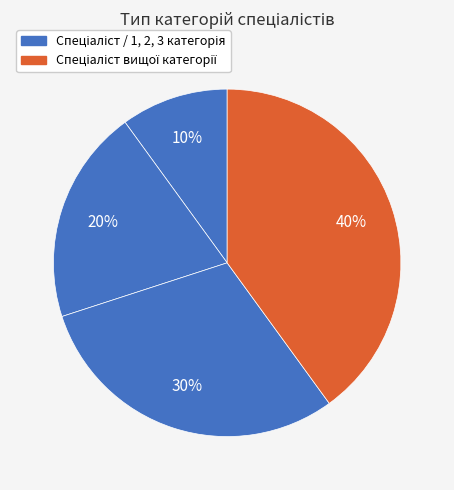

Count the number of slices in the pie.

4